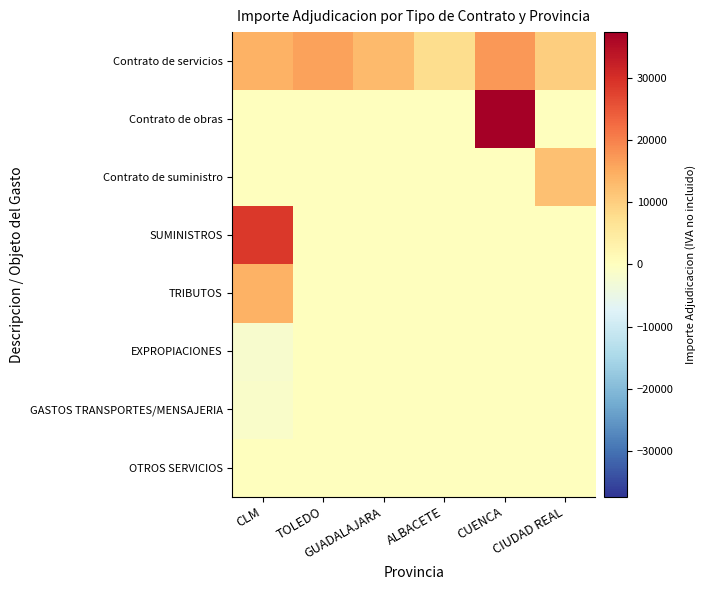

List the series in order of their peak value, highest first.

Contrato de obras, SUMINISTROS, Contrato de servicios, TRIBUTOS, Contrato de suministro, OTROS SERVICIOS, EXPROPIACIONES, GASTOS TRANSPORTES/MENSAJERIA